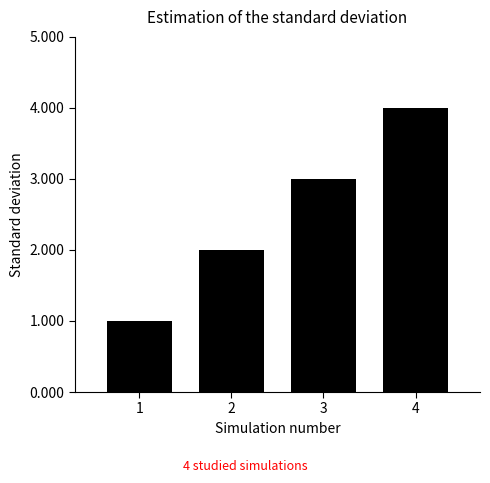

List the labels in order of value, smallest first.

1, 2, 3, 4